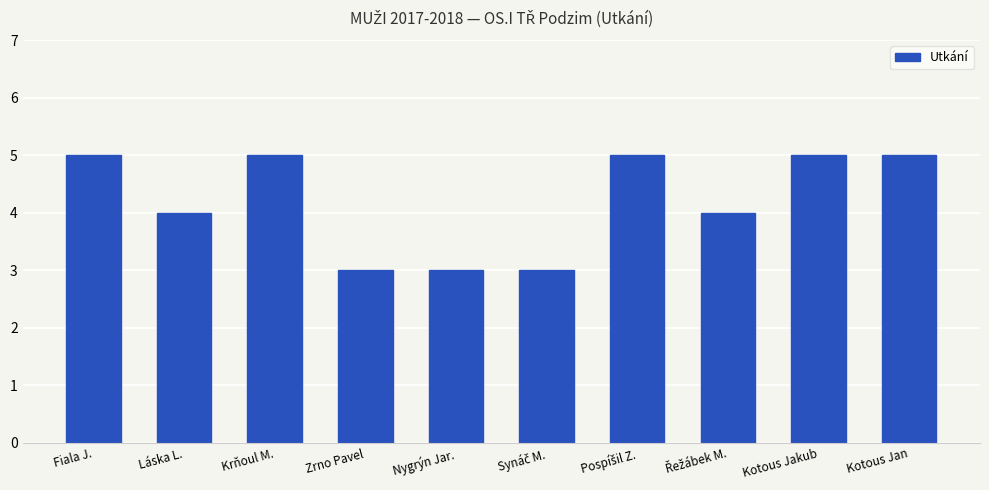

What value does the data have at Kotous Jan?

5